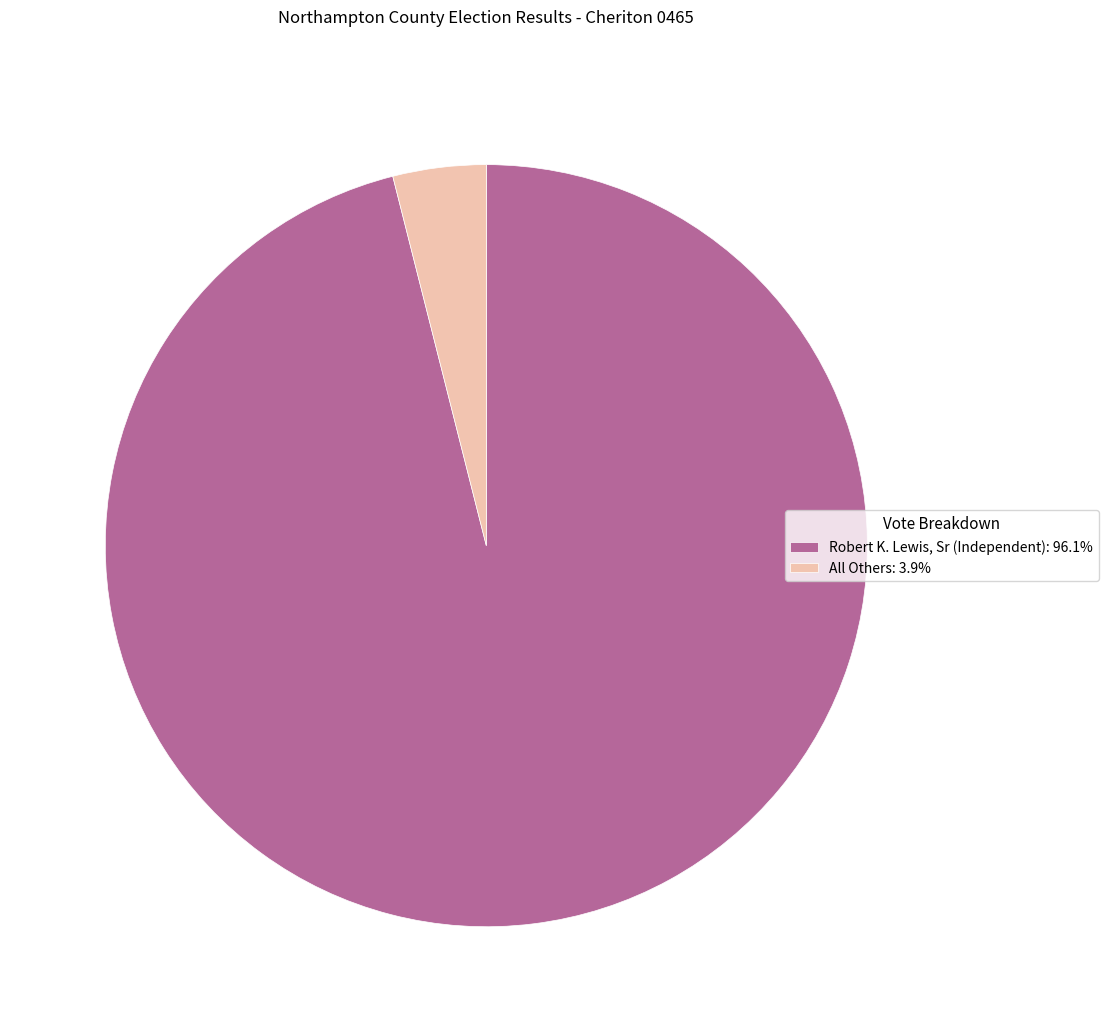

Which has a higher value, Robert K. Lewis, Sr (Independent) or All Others?

Robert K. Lewis, Sr (Independent)